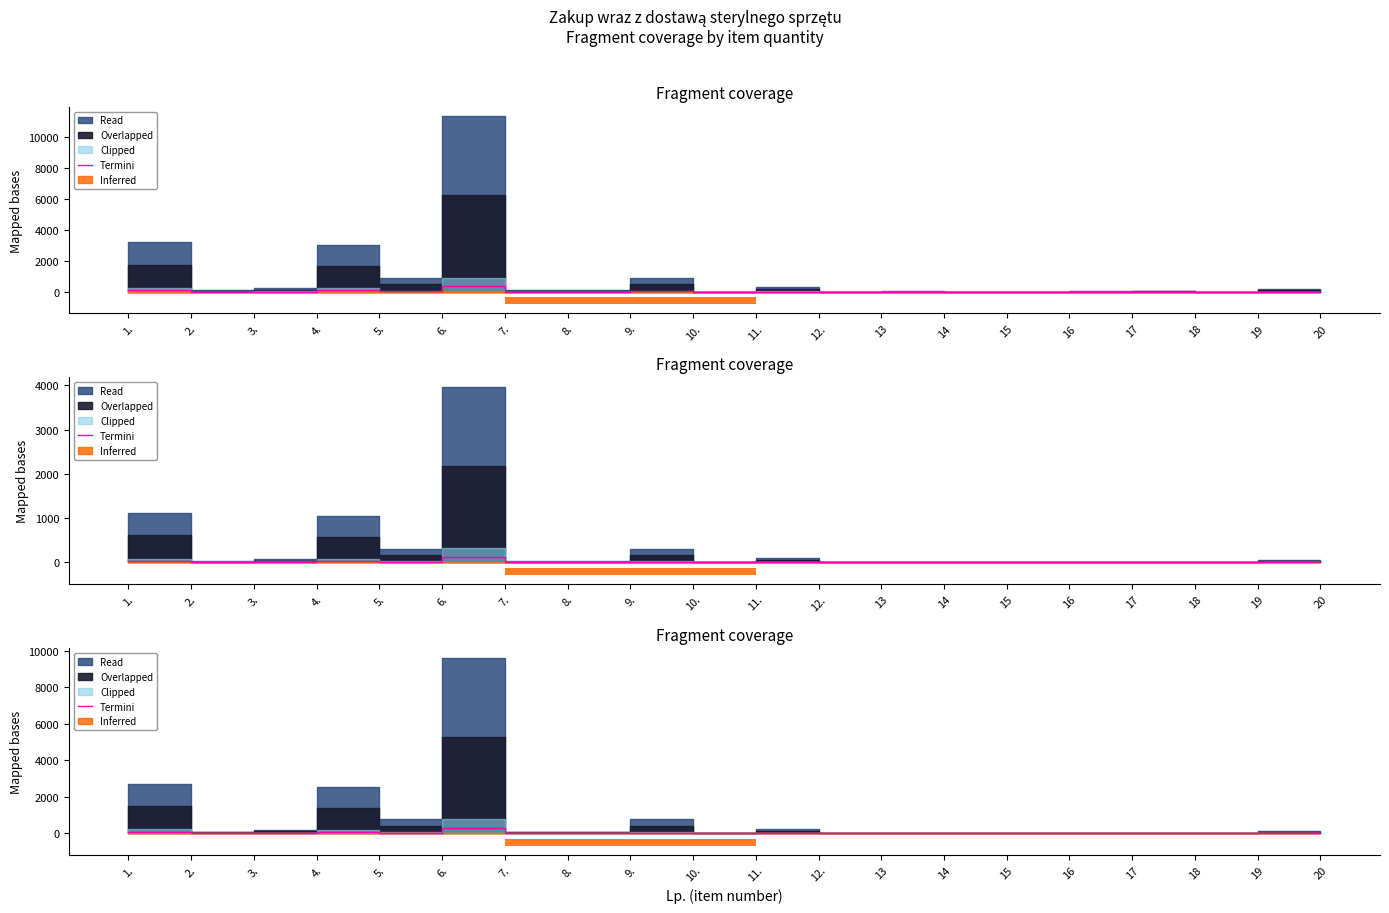

True or false: the data shows 22.9 at 9..

True